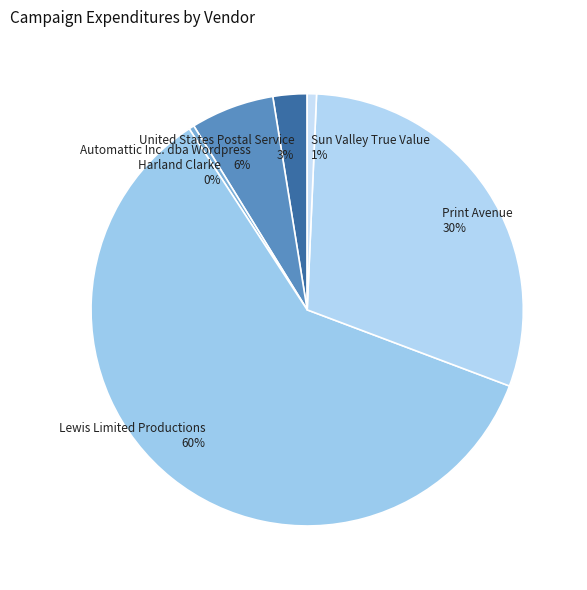

Between Harland Clarke and Automattic Inc. dba Wordpress, which is larger?

Automattic Inc. dba Wordpress